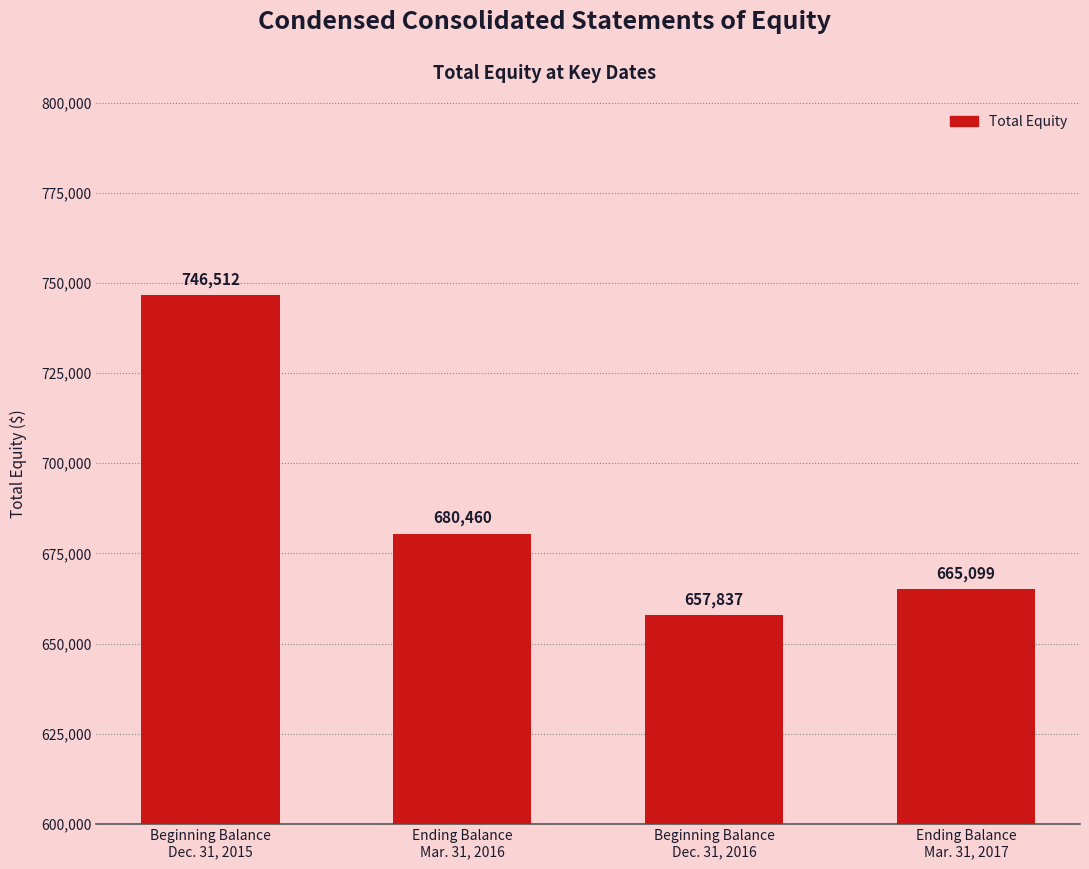

True or false: the data shows 1119598 at Ending Balance
Mar. 31, 2016.

False